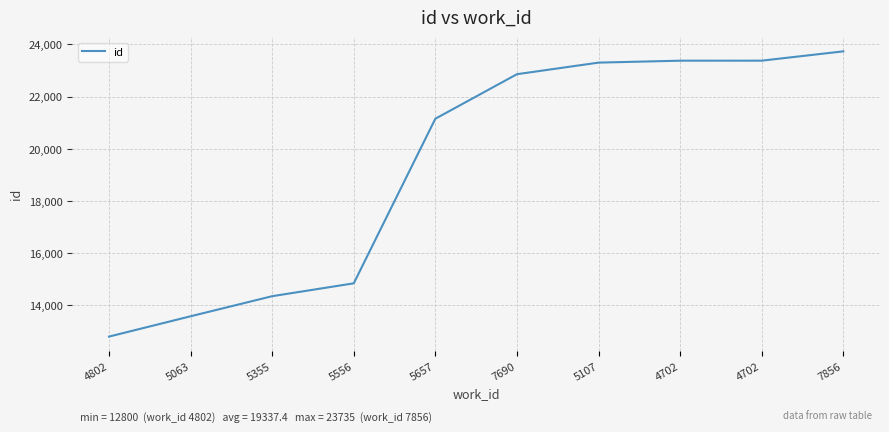

List the labels in order of value, smallest first.

4802, 5063, 5355, 5556, 5657, 7690, 5107, 4702, 4702, 7856